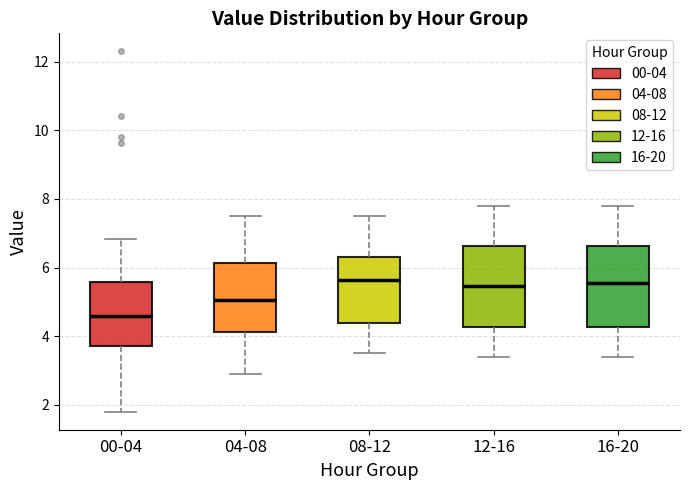

Where does the lower whisker of the box for 00-04 end on the y-axis? The values are not printed on the chart, so give them approximately, as read against the axis.

1.8